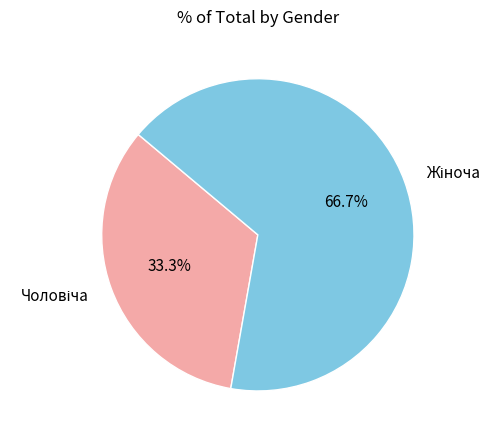

Is there any slice that represents more than half of the pie?

Yes